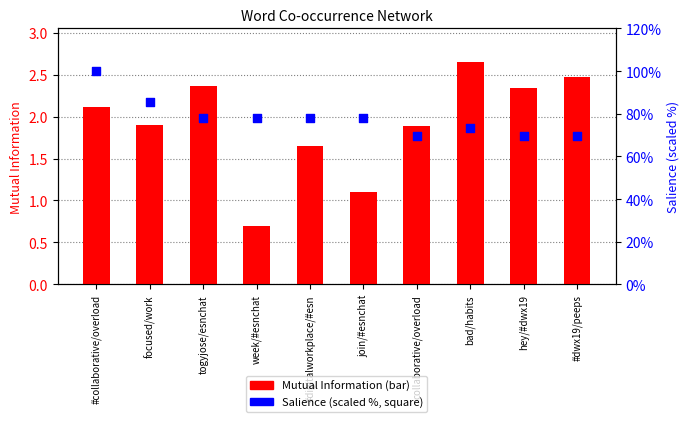

What is the total value across all series at #dwx19/peeps?

72.3